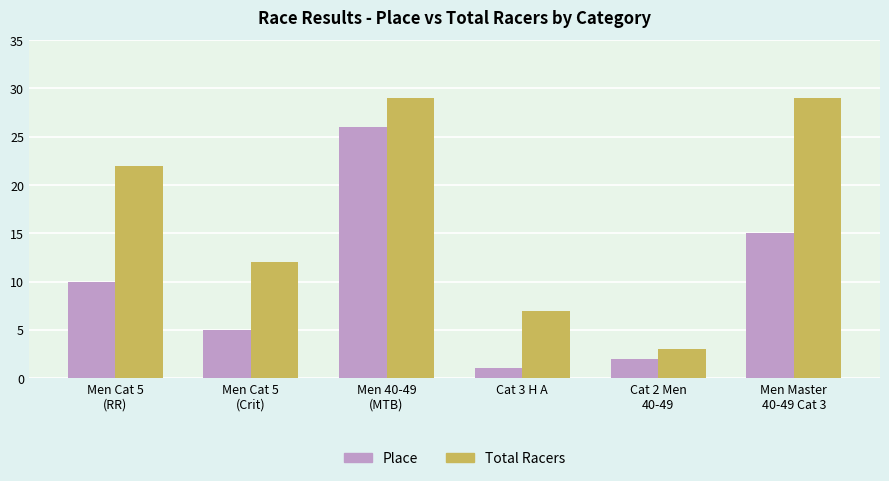

Which category has the lowest value across all series?

Cat 3 H A